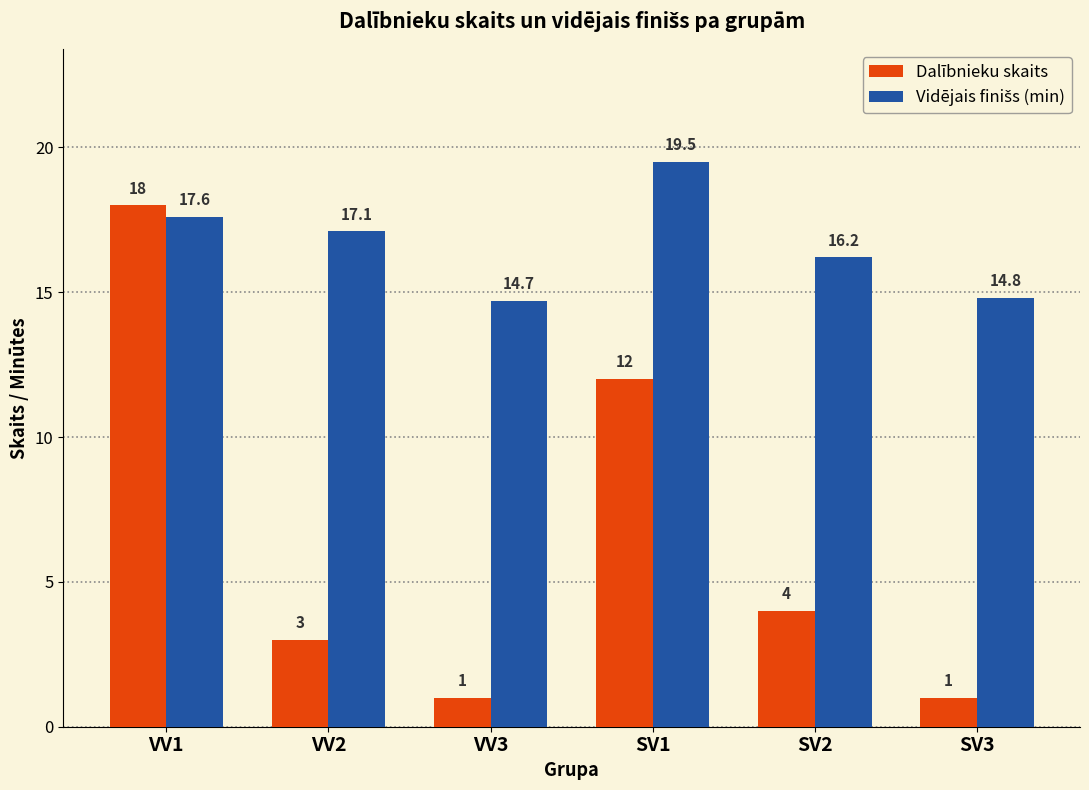

What is the maximum value shown in the chart?

19.5